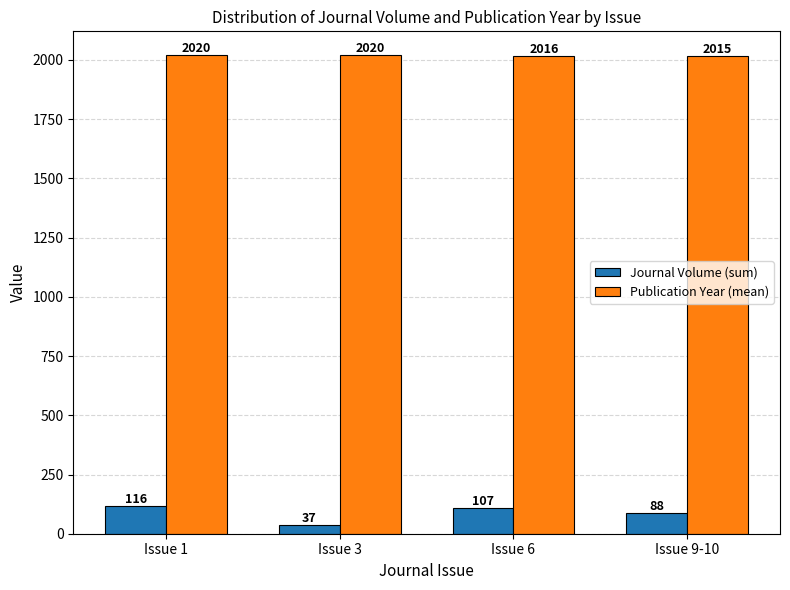

Reading left to right, extract all data points from this chart.

Journal Volume (sum): 116	37	107	88
Publication Year (mean): 2020	2020	2016	2015